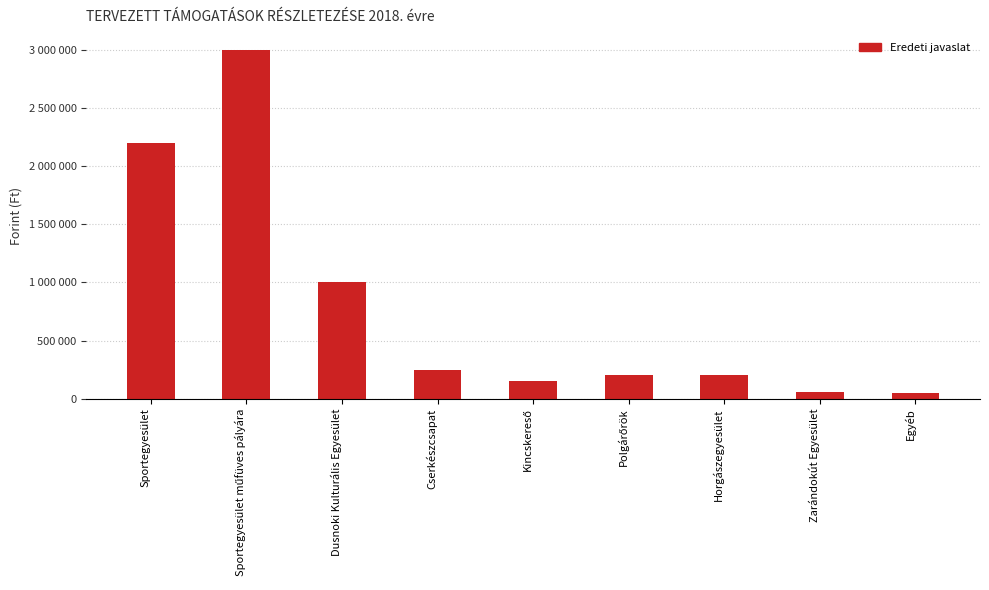

Does the chart contain any negative values?

No